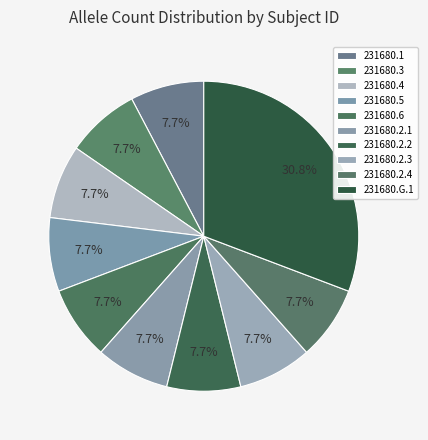

Count the number of slices in the pie.

10